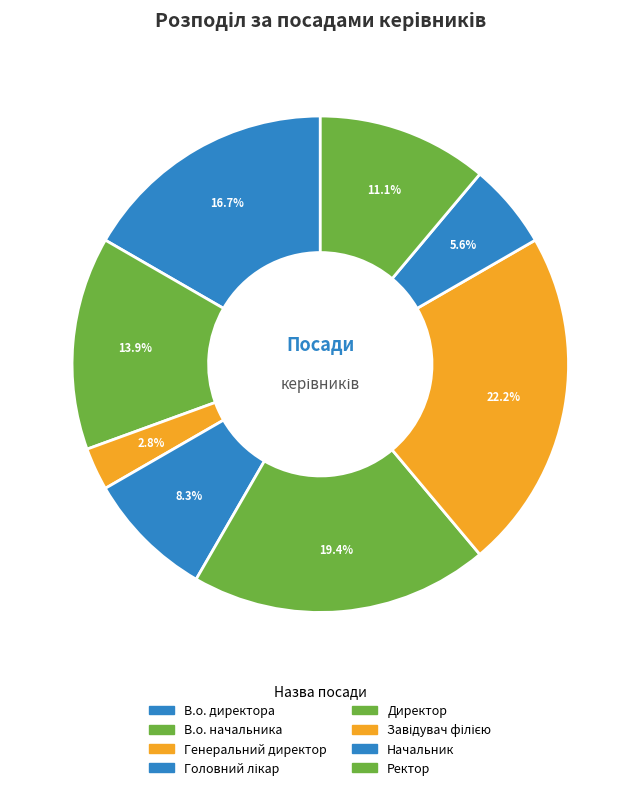

To the nearest percent, what is the combined percentage of Начальник and Завідувач філією?

28%